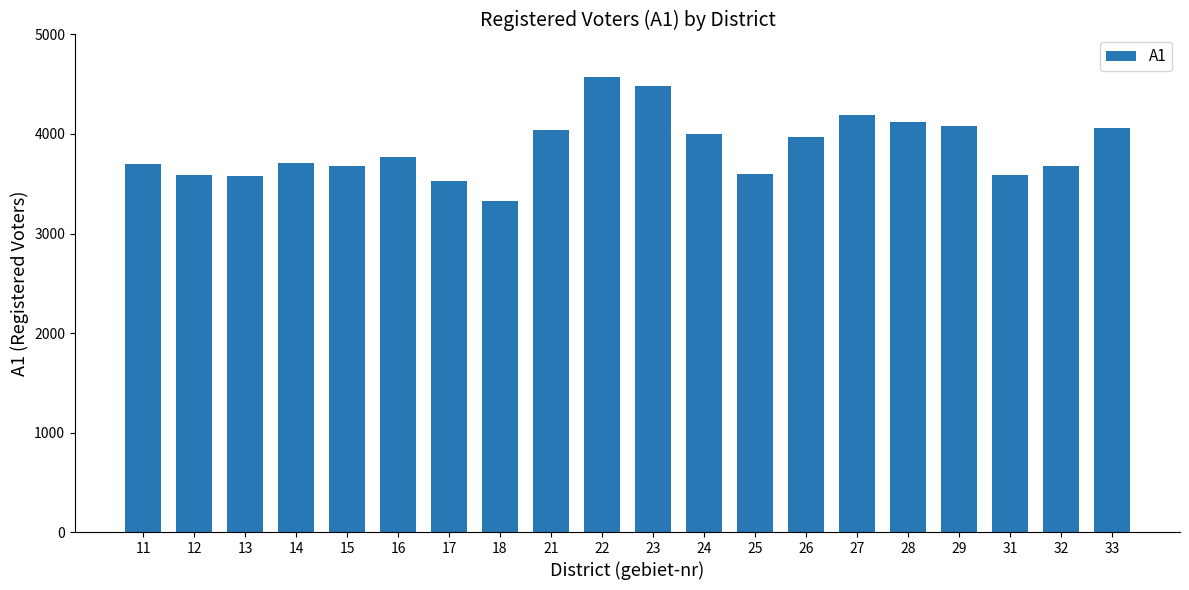

What is the minimum value shown in the chart?

3325